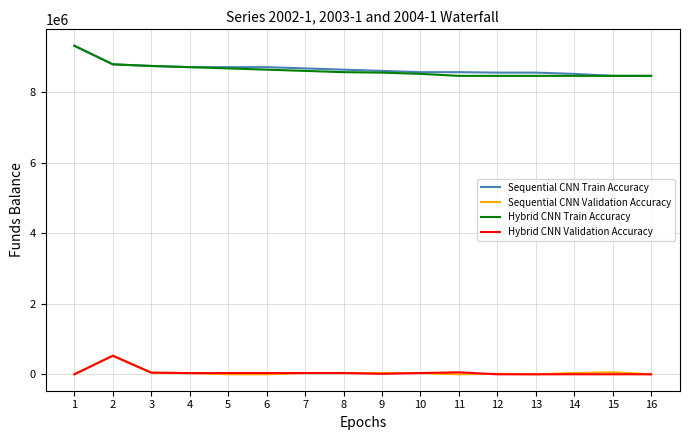

True or false: Hybrid CNN Train Accuracy and Sequential CNN Validation Accuracy intersect in this chart.

False